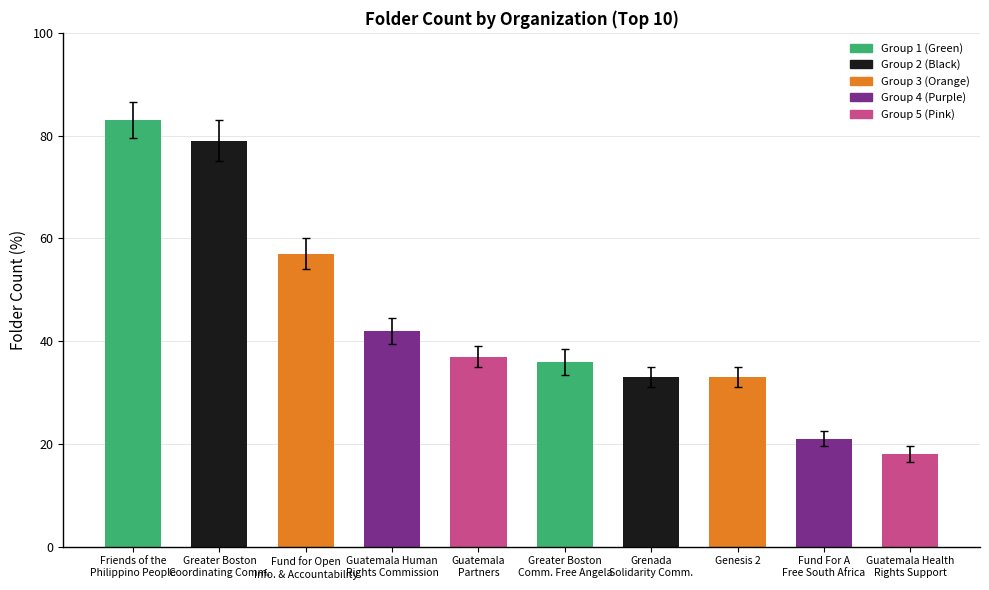

What position from the right is Grenada
Solidarity Comm.?

4